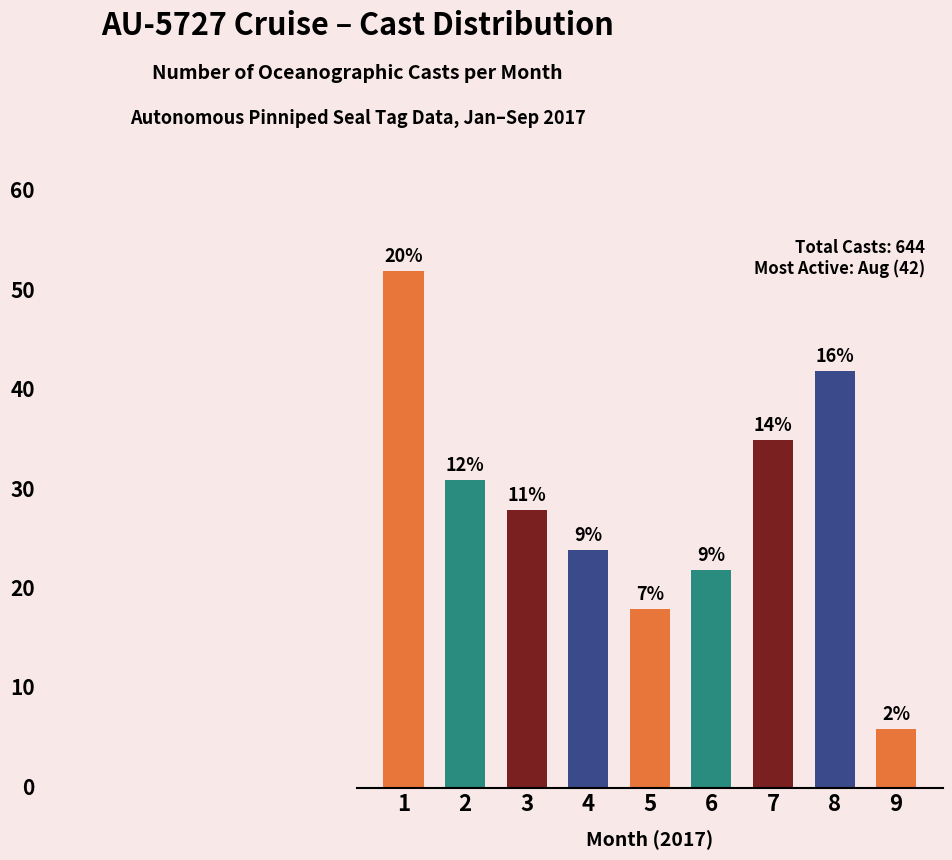

What is the difference between the second highest and minimum values?

36